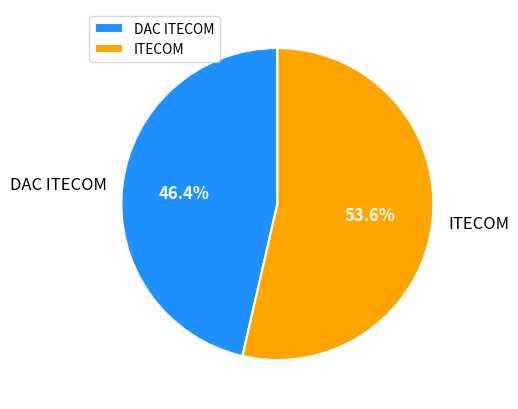

Is it true that ITECOM is 64% of the pie?

False